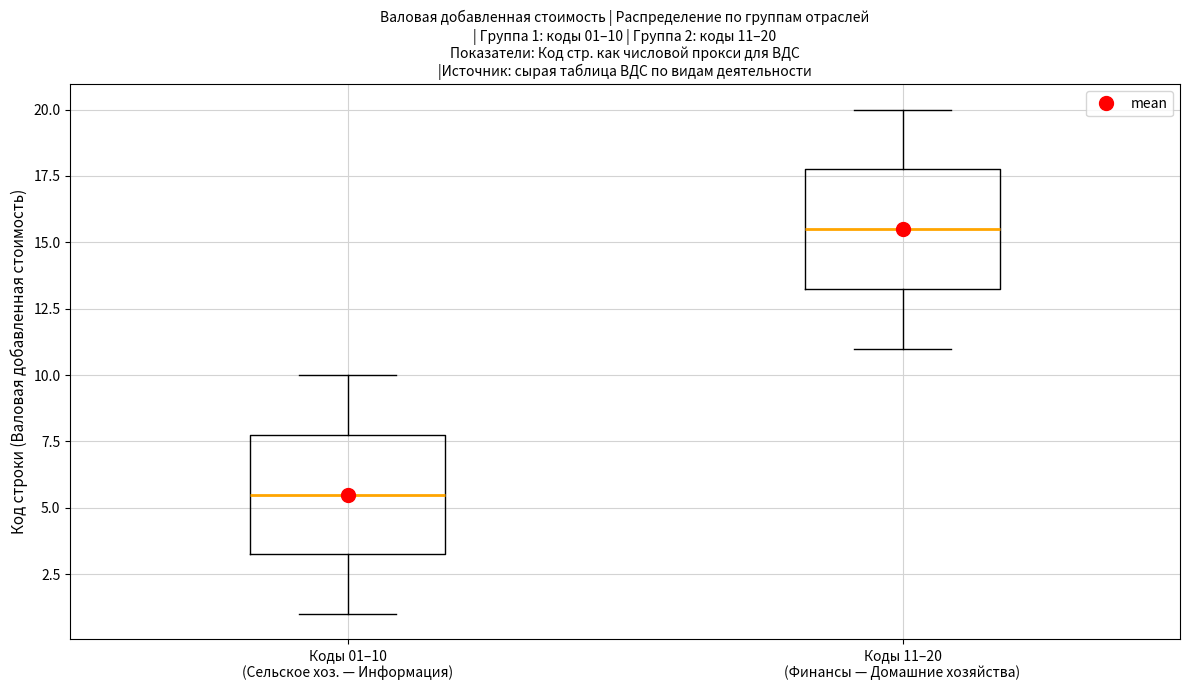

Which box has the lowest median line?

Коды 01–10 (Сельское хоз. — Информация)